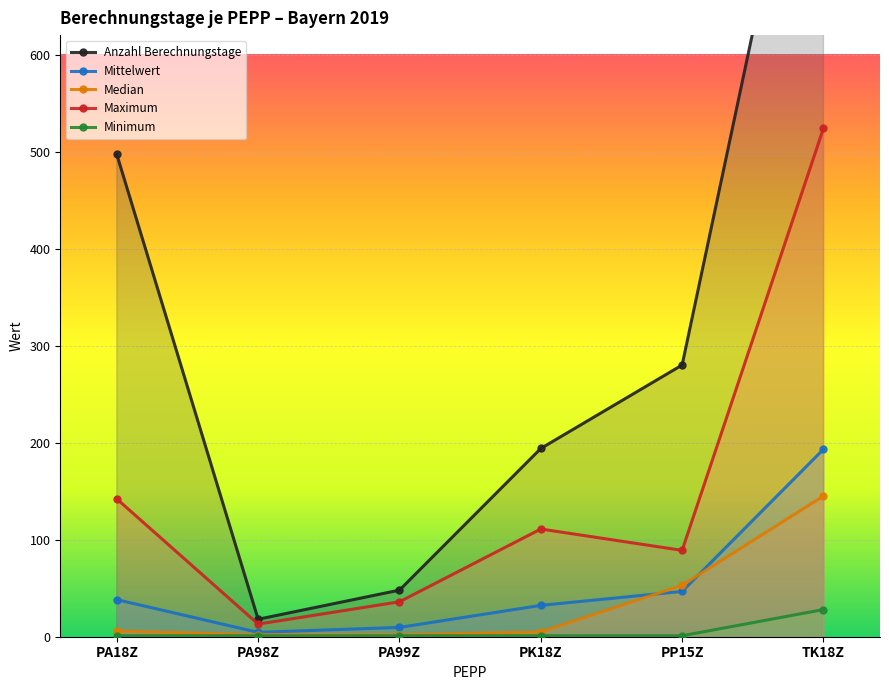

True or false: Median and Anzahl Berechnungstage intersect in this chart.

False